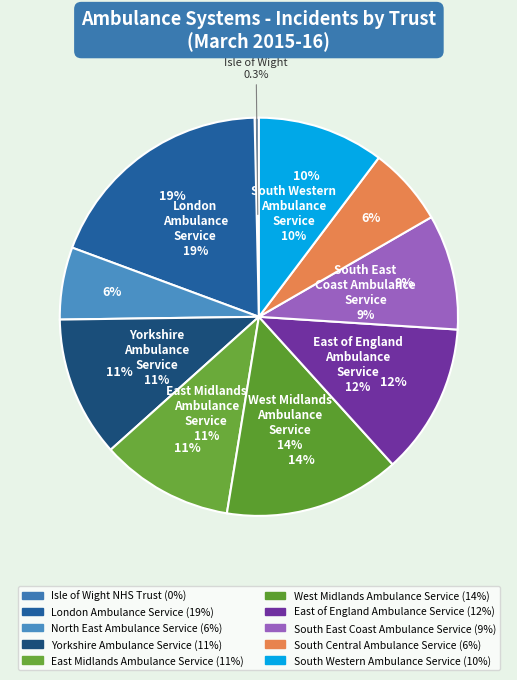

Which category has the smallest portion of the pie?

ISLE OF WIGHT NHS TRUST